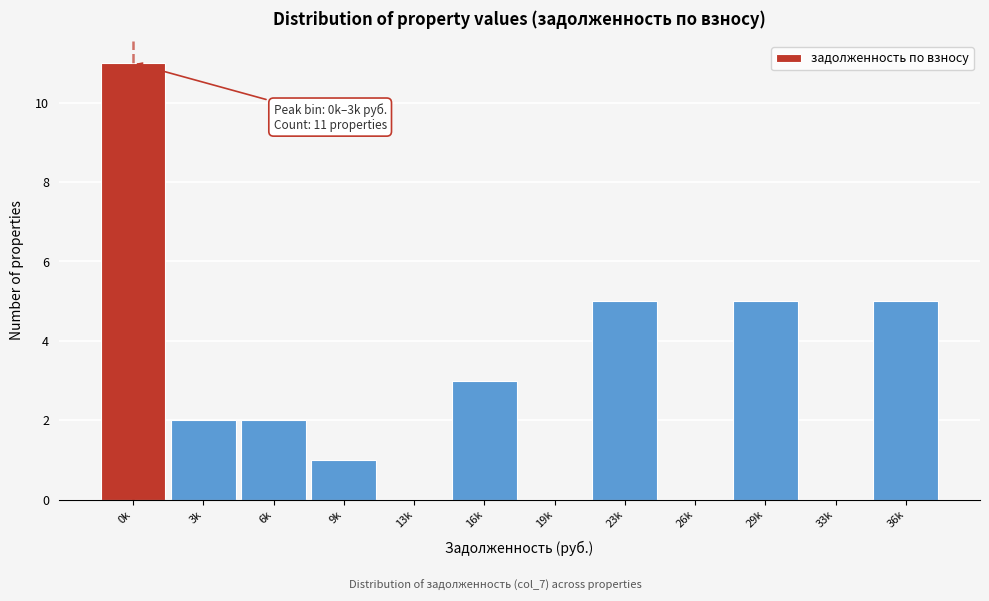

Reading left to right, extract all data points from this chart.

0k=11	3k=2	6k=2	9k=1	13k=0	16k=3	19k=0	23k=5	26k=0	29k=5	33k=0	36k=5